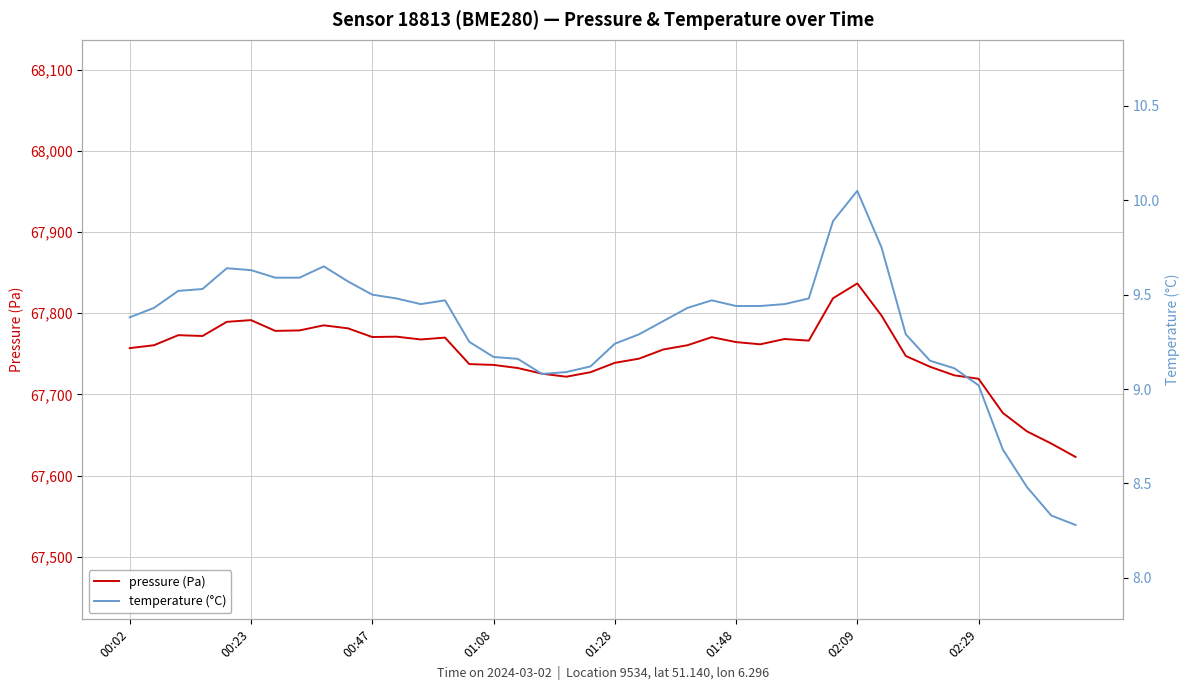

Is it true that temperature (°C) equals 8.3 at 38?

True